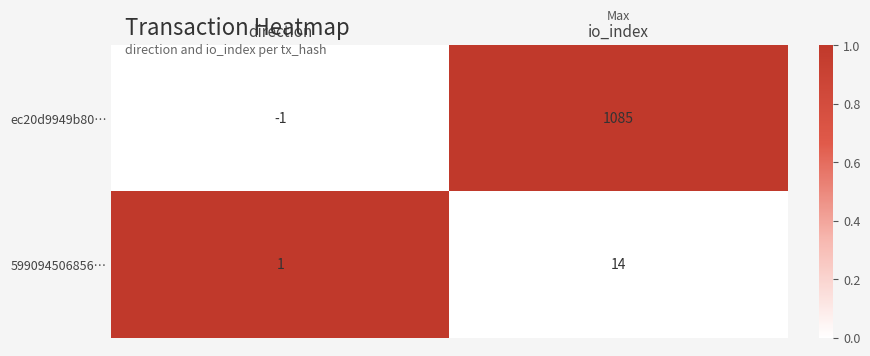

Which series changed the most between direction and io_index?

ec20d9949b80…